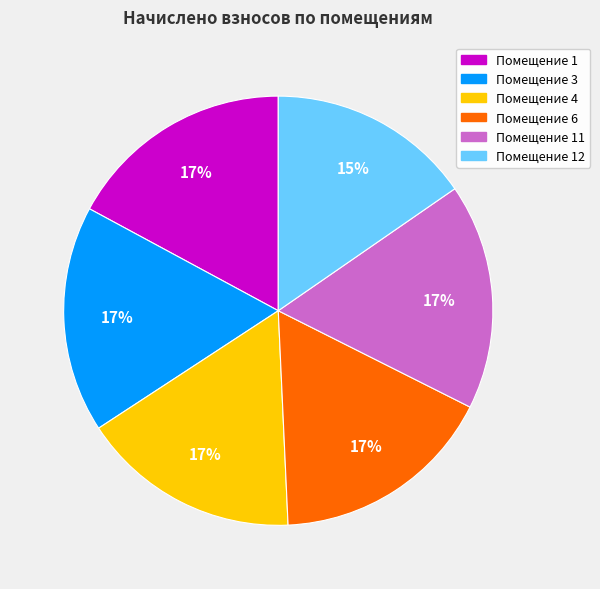

To the nearest percent, what is the average slice percentage?

17%